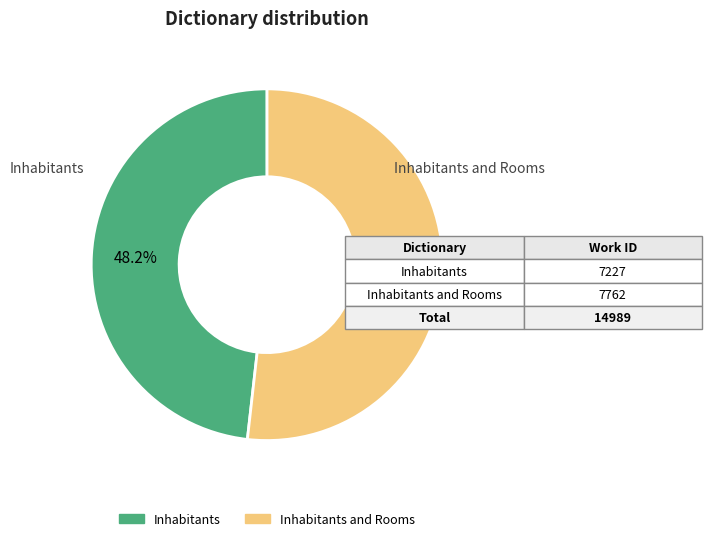

Does any single category account for the majority?

Yes